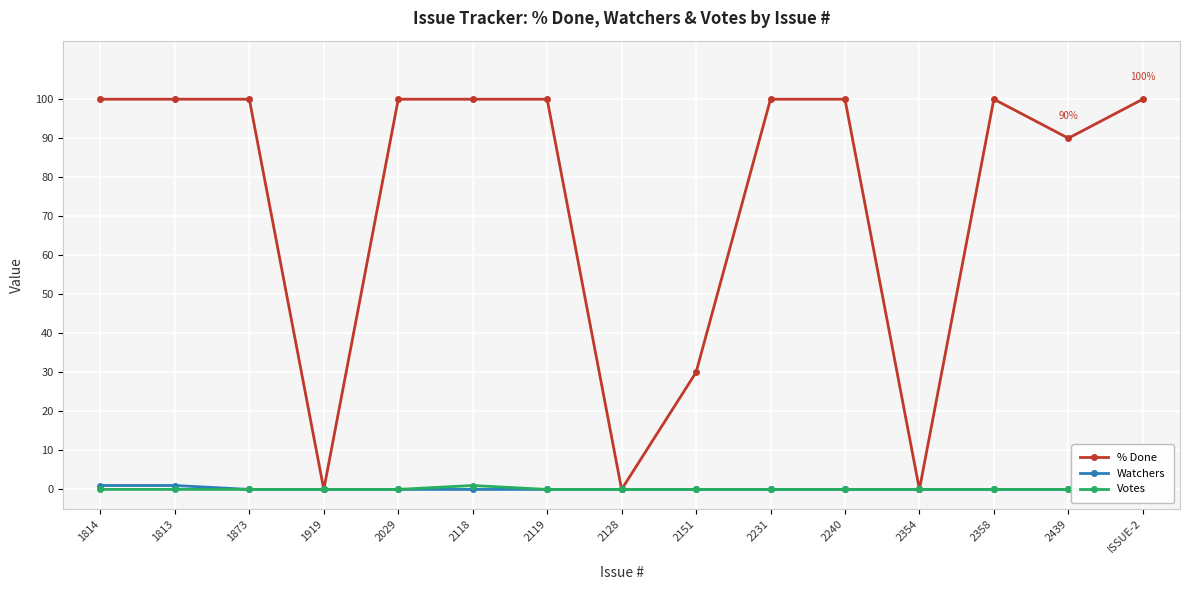

Which has a higher value, 2358 or 2151?

2358